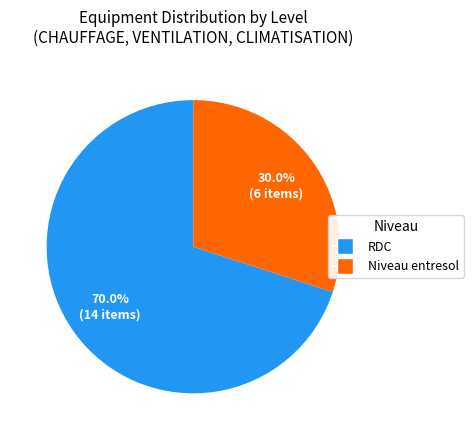

Does any single category account for the majority?

Yes